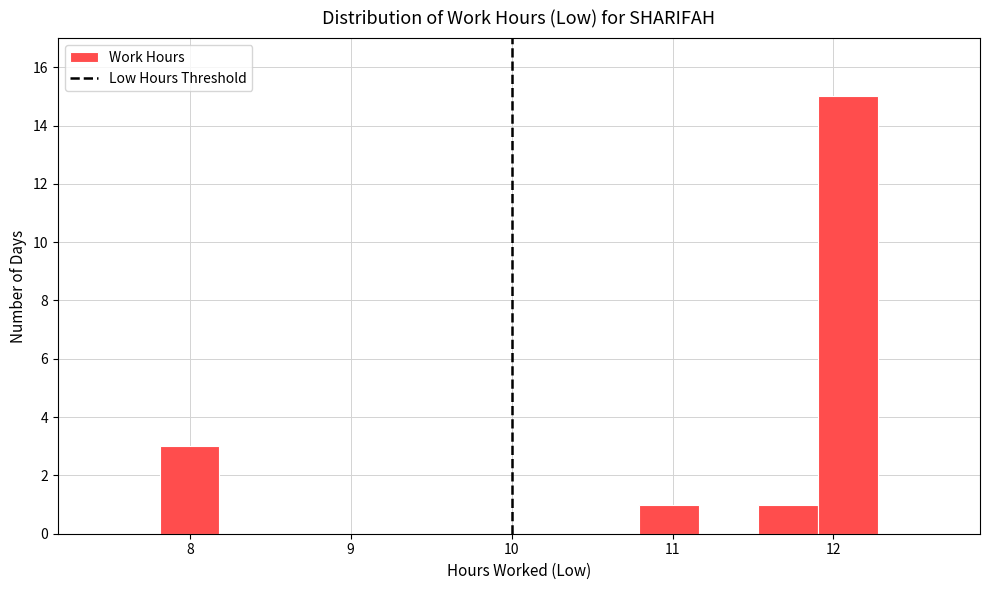

Read against the x-axis, roughly where is the centre of the tallest bar?

12.1